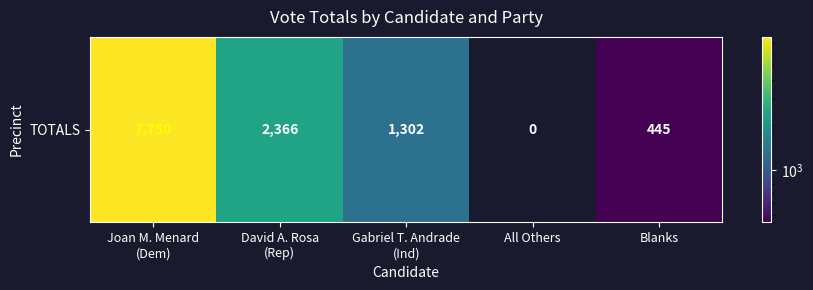

What is the sum of all values?

11863